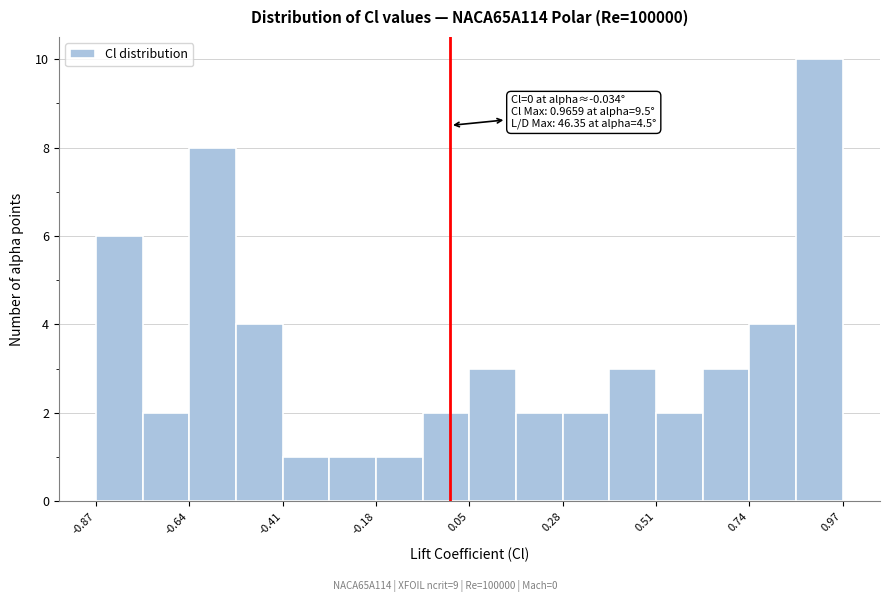

Read against the x-axis, roughly where is the centre of the tallest bar?

0.90